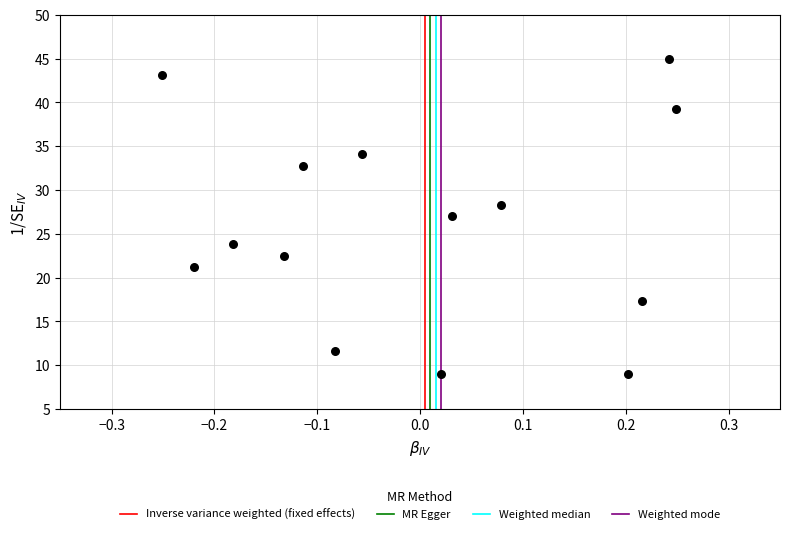

What is the range of X values (max minus min)?

0.5